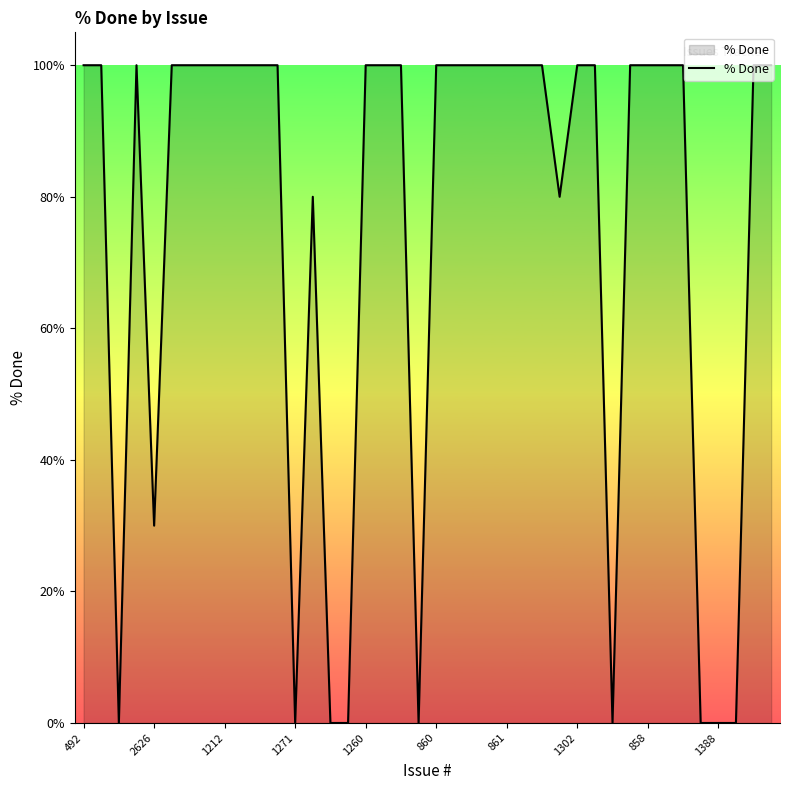

What is the difference between the maximum and minimum values?

100